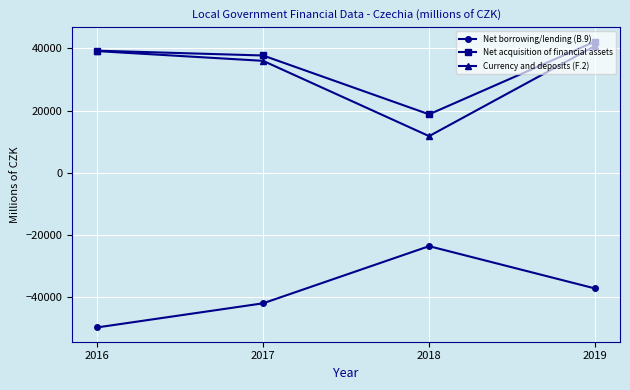

True or false: Net borrowing/lending (B.9) has a value of -14607 at 2017.

False